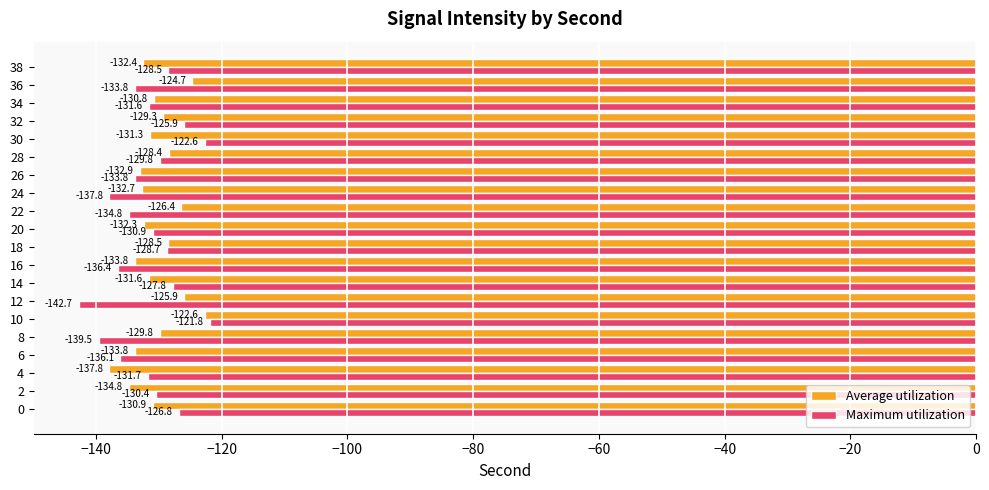

Which category has the highest value across all series?

10